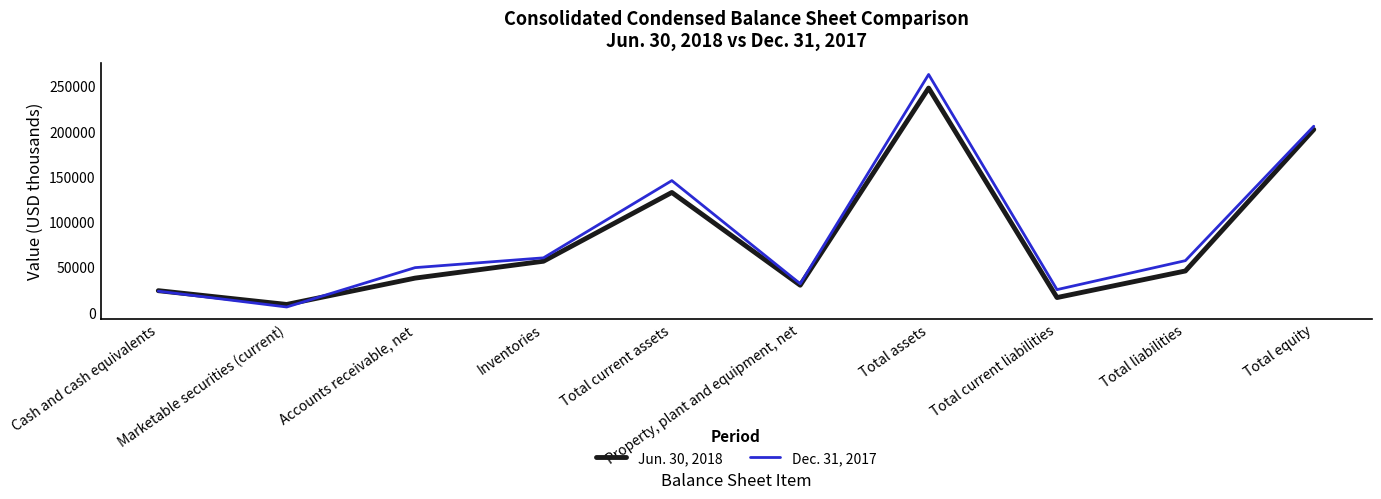

Which series has the widest spread of values?

Dec. 31, 2017